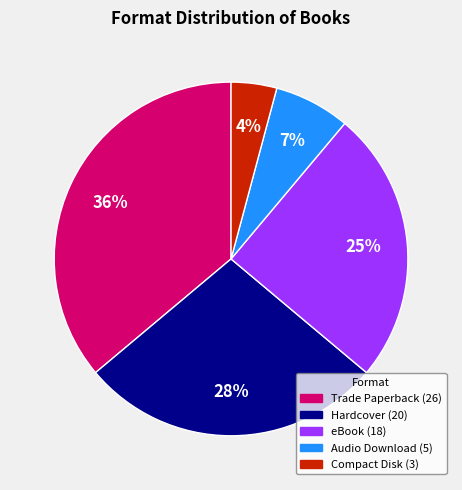

What is the ratio of the value at eBook to the value at Audio Download?

3.6